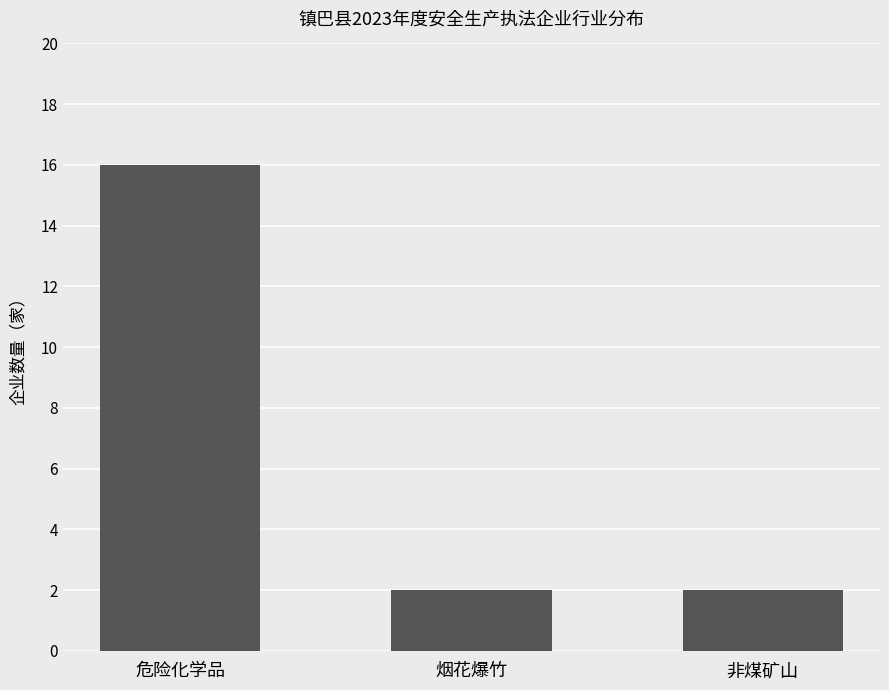

What is the difference between the values at 危险化学品 and 烟花爆竹?

14